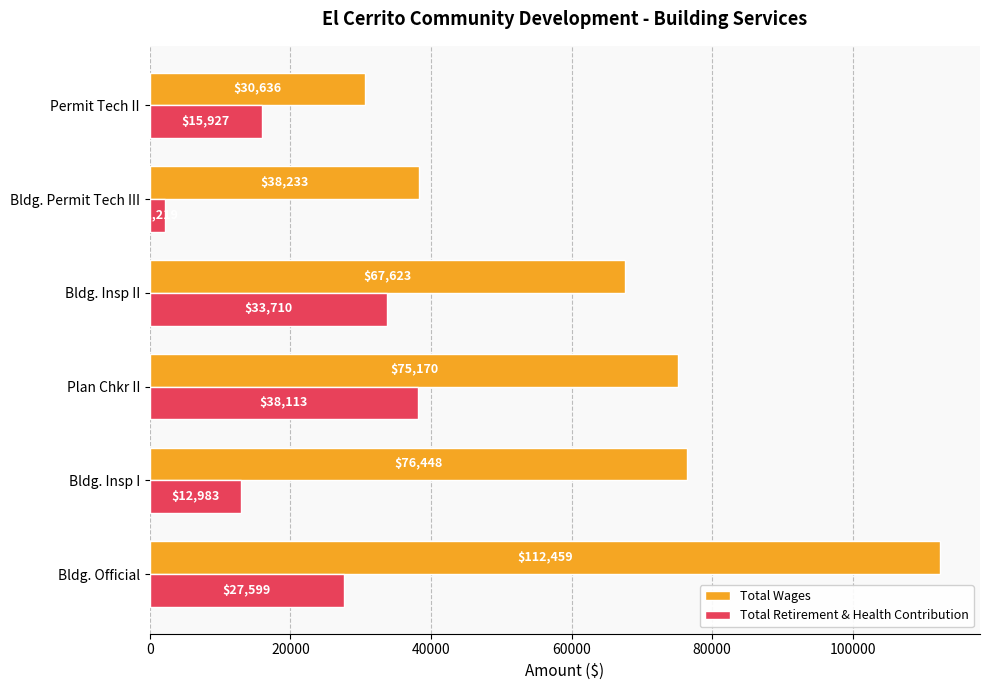

At how many categories does at least one series exceed 13168?

6